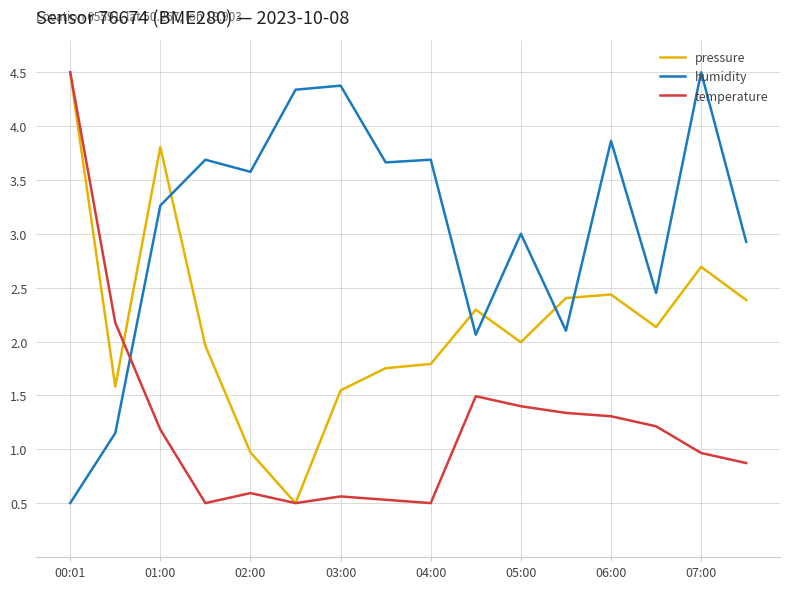

Which series has the largest total across all categories?

humidity